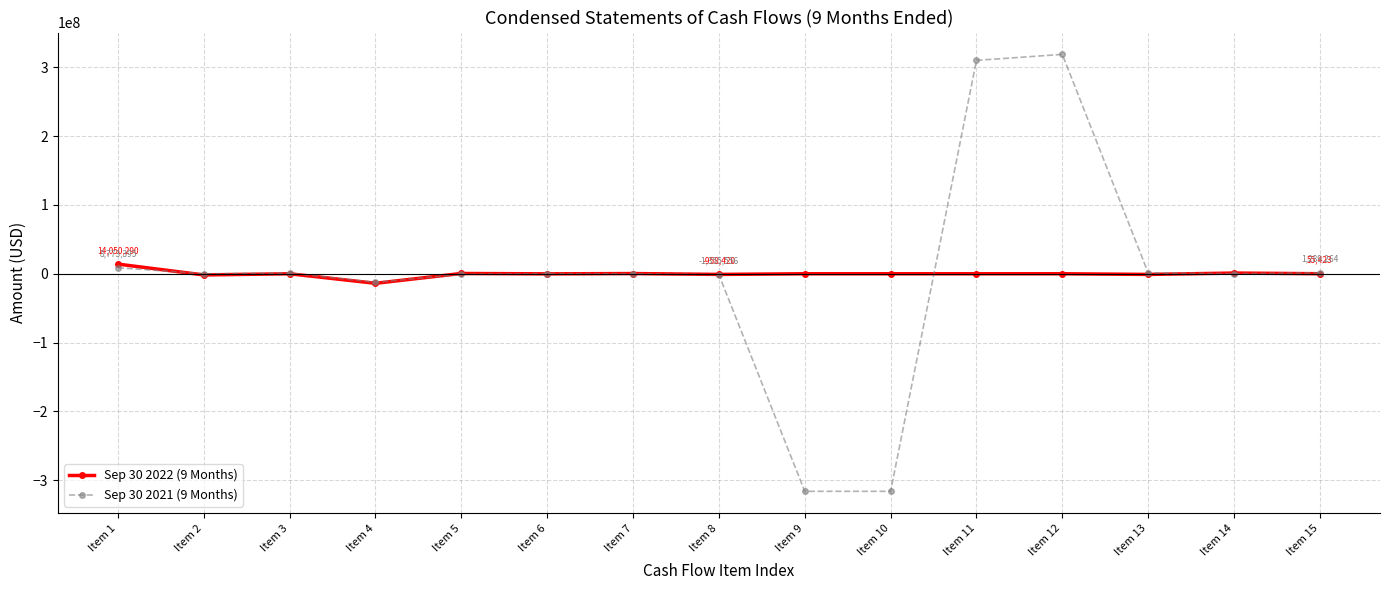

True or false: Sep 30 2021 (9 Months) has more than 1 interior local peaks.

True